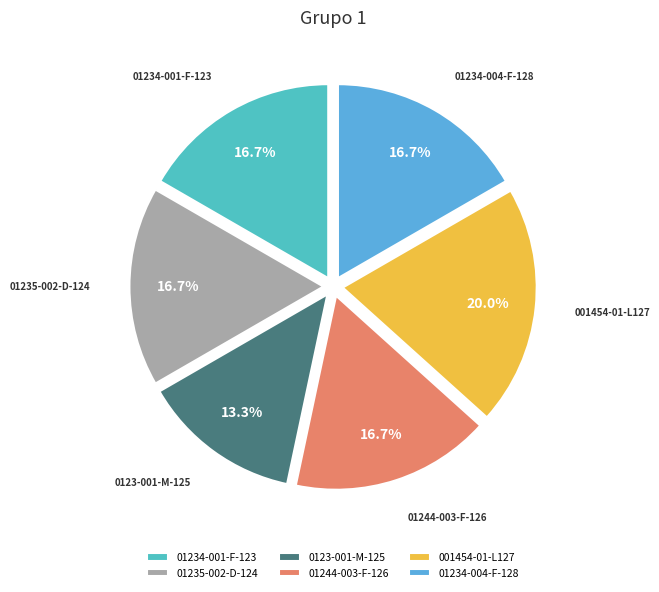

How many slices are in this pie chart?

6